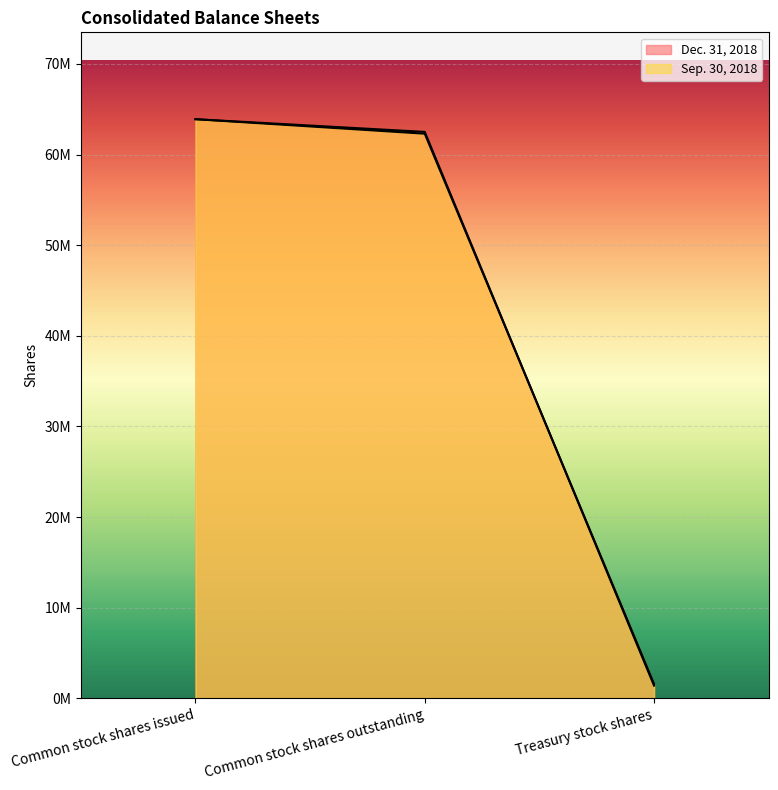

Which series has the largest range (max minus min)?

Dec. 31, 2018